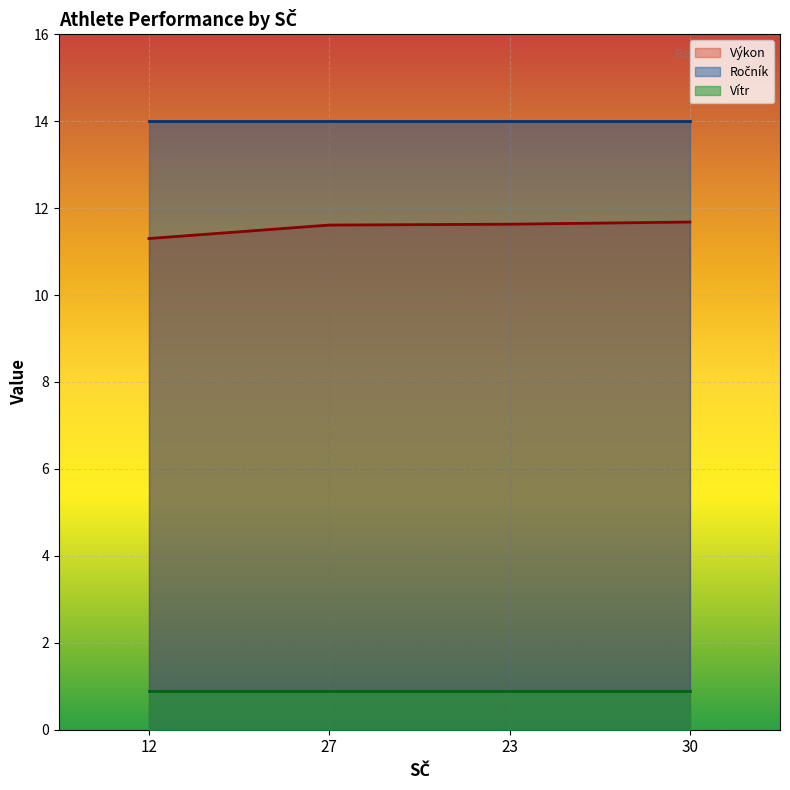

The value of Výkon at 30 is 20.3. True or false?

False